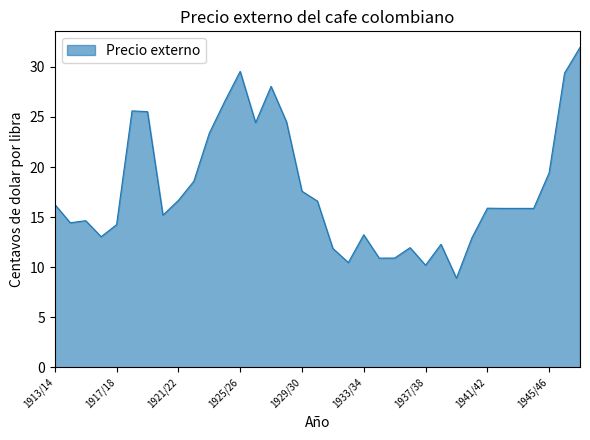

Count the number of data series in this chart.

1